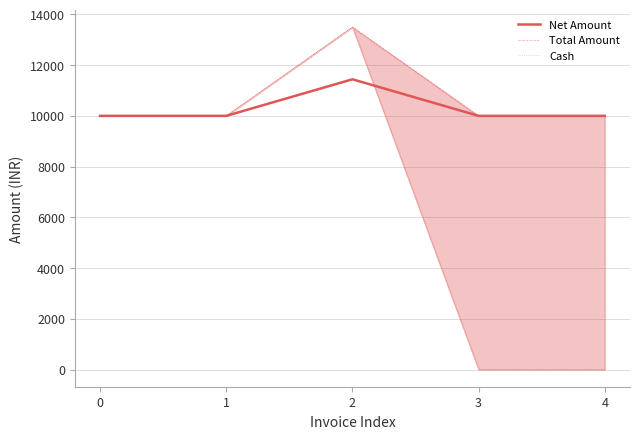

How many lines are shown in the chart?

3